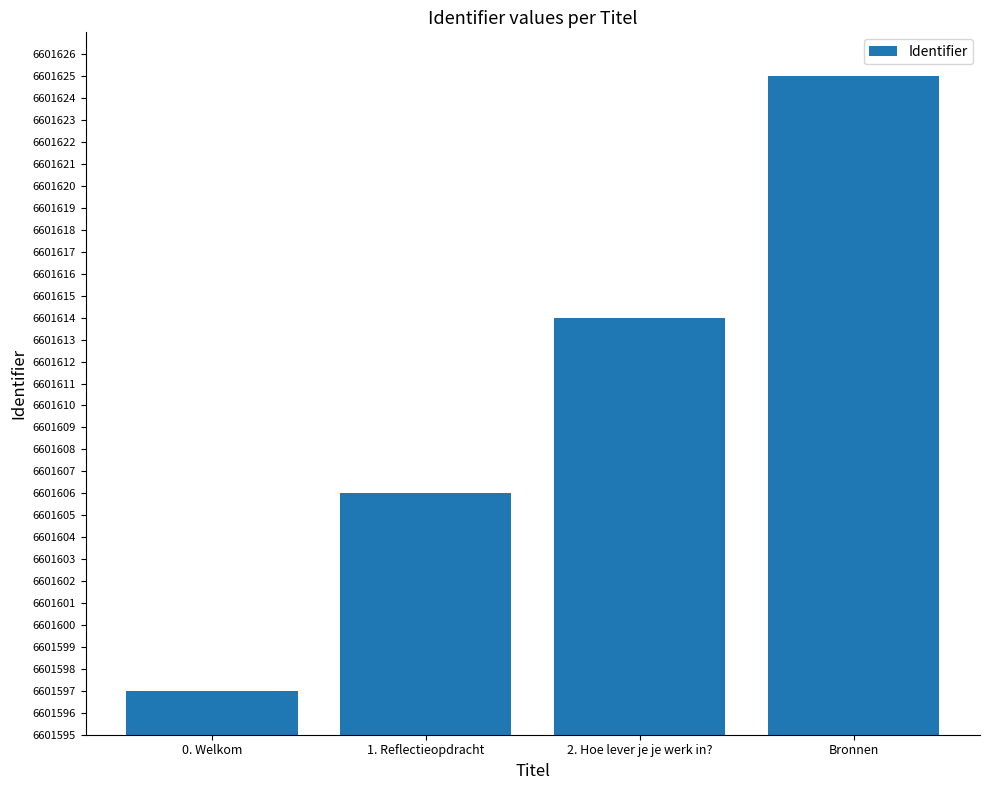

What is the maximum value shown in the chart?

6601625